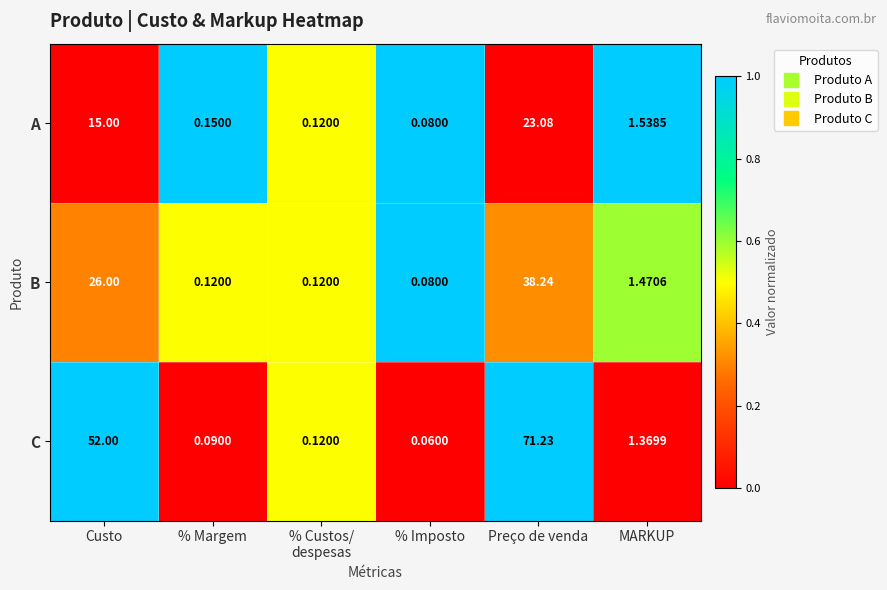

At how many categories does at least one series exceed 0?

6